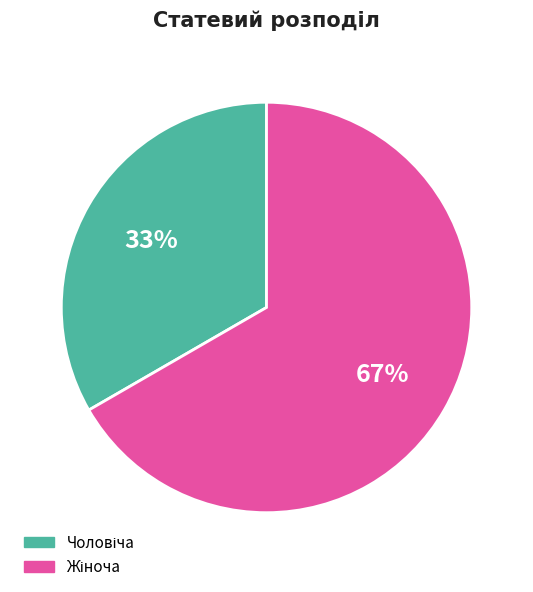

Does any single category account for the majority?

Yes